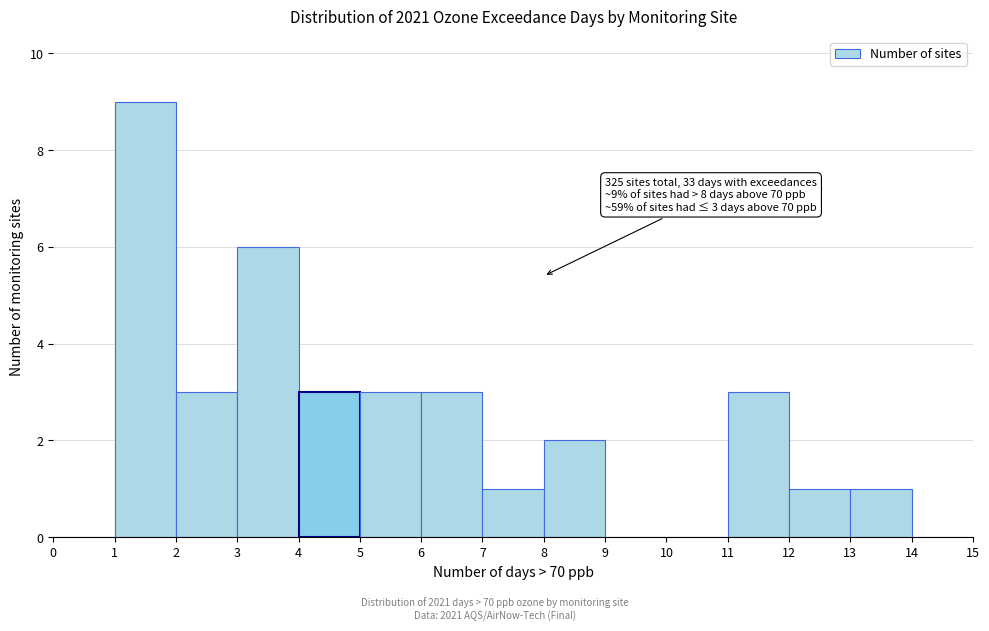

Over which range of the x-axis is the bar tallest?

1 to 2